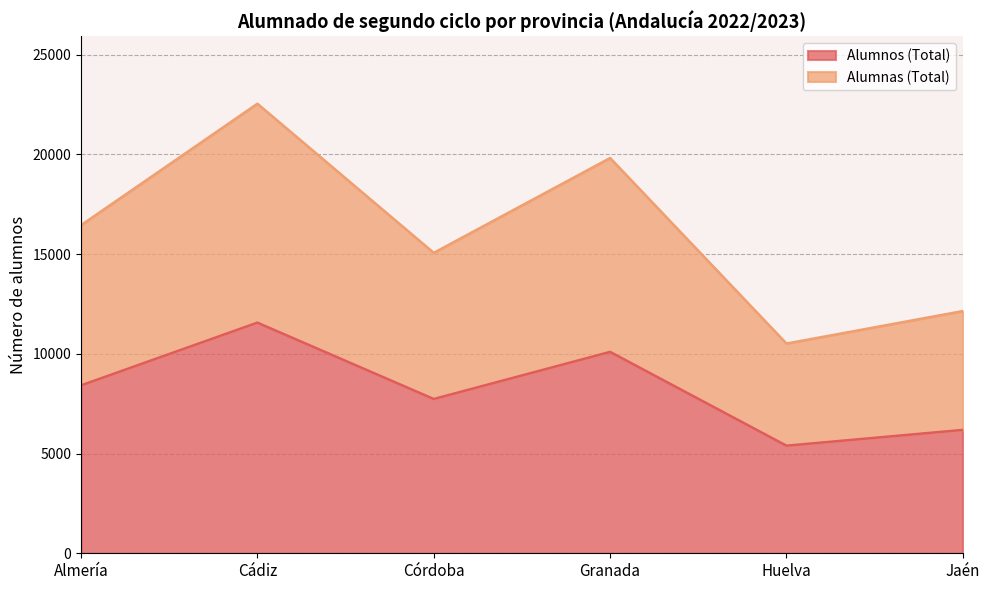

At Granada, list the series in order from largest to smallest.

Alumnas (Total), Alumnos (Total)